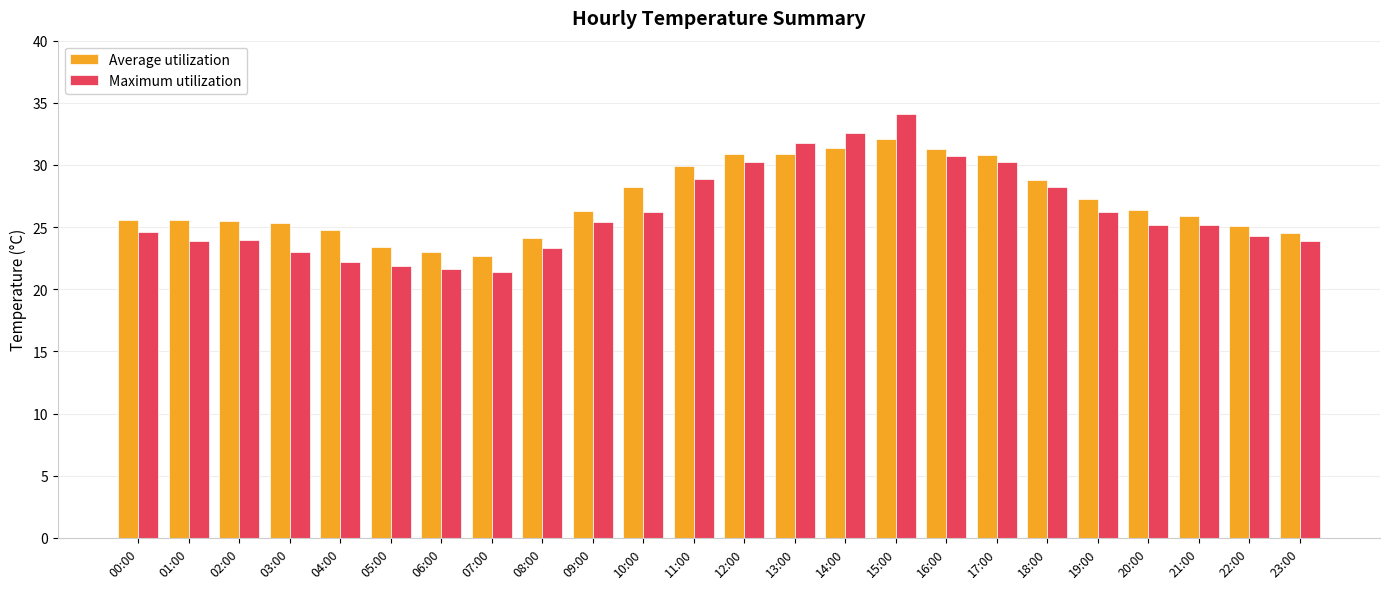

How many series are shown in this chart?

2